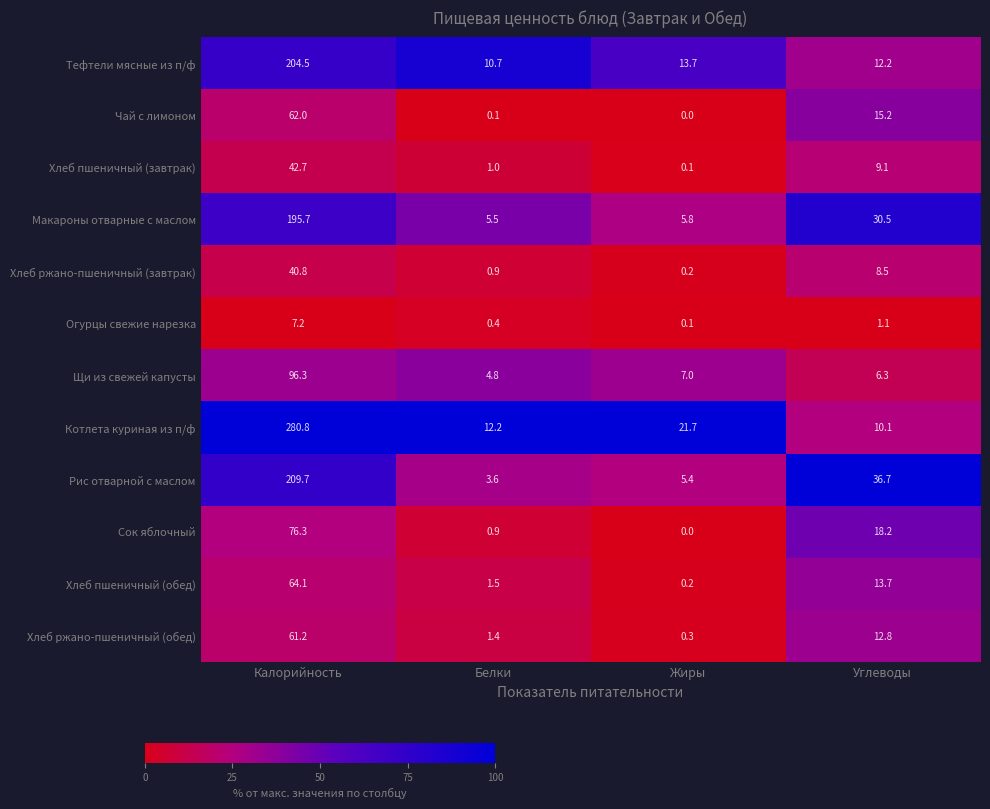

True or false: Хлеб ржано-пшеничный (завтрак) has a value of 8.5 at Углеводы.

True